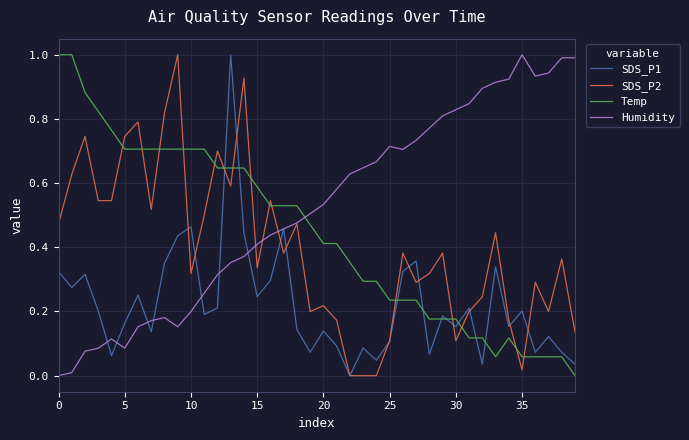

What is the greatest value displayed?

1.0